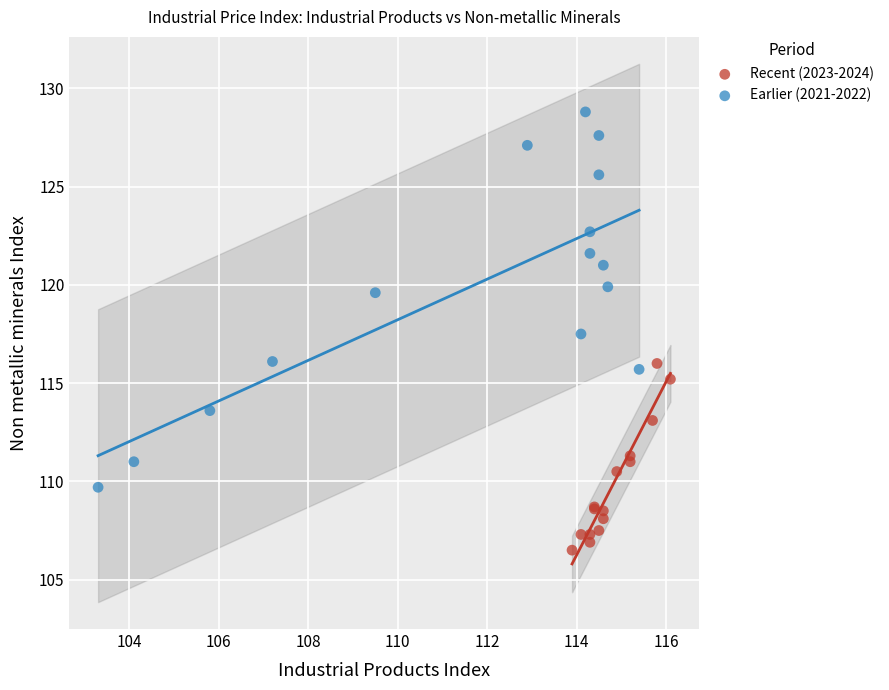

Which series has the widest spread of Y values?

Earlier (2021-2022)